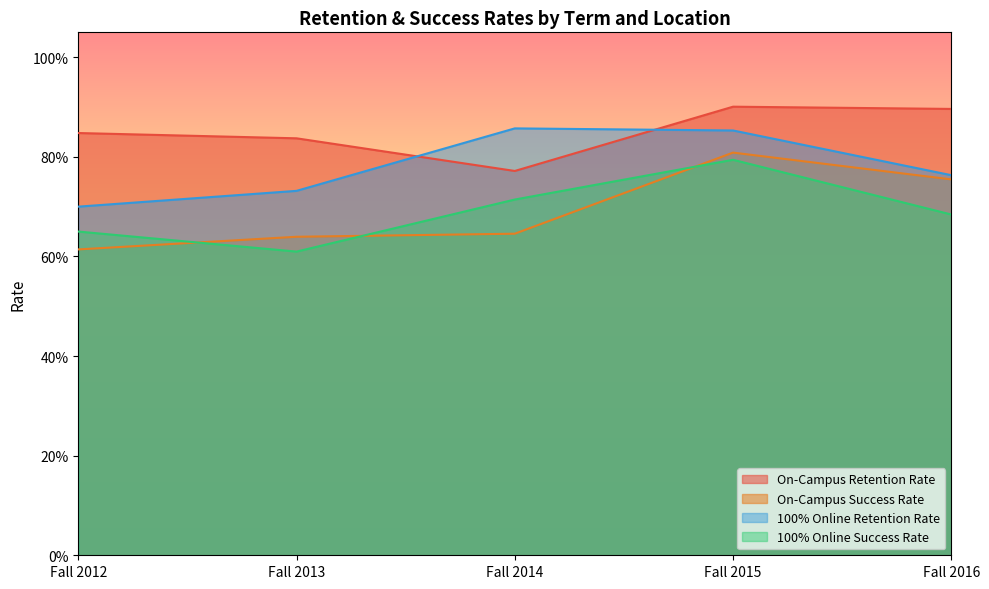

Is it true that 100% Online Retention Rate equals 0.7 at Fall 2013?

True